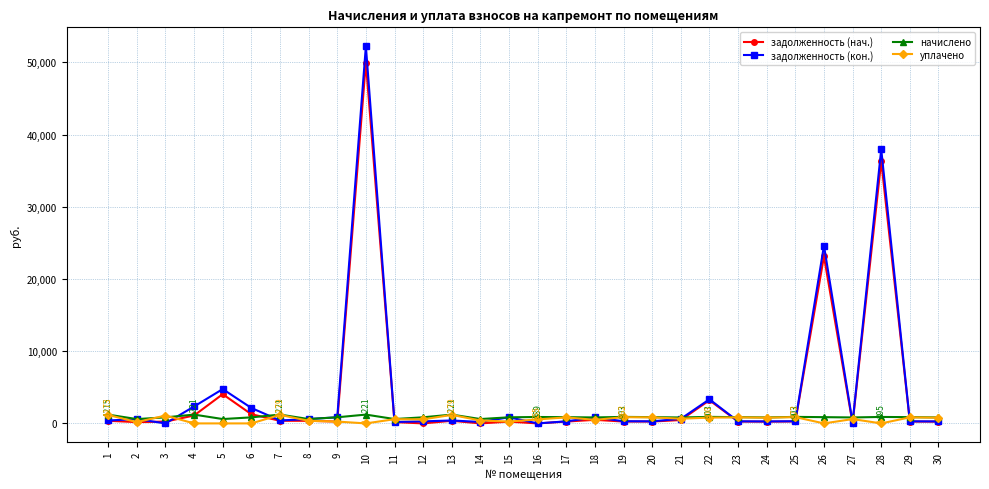

What is the approximate value of задолженность (кон.) at 27?

123.4